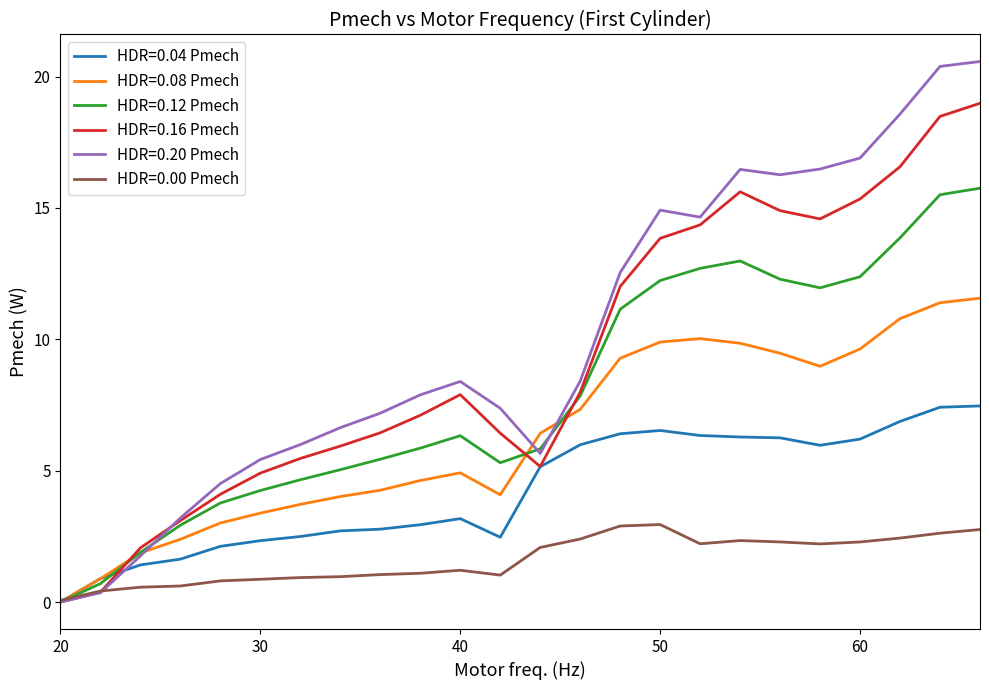

Rank the series by their maximum value, from lowest to highest.

HDR=0.00 Pmech, HDR=0.04 Pmech, HDR=0.08 Pmech, HDR=0.12 Pmech, HDR=0.16 Pmech, HDR=0.20 Pmech